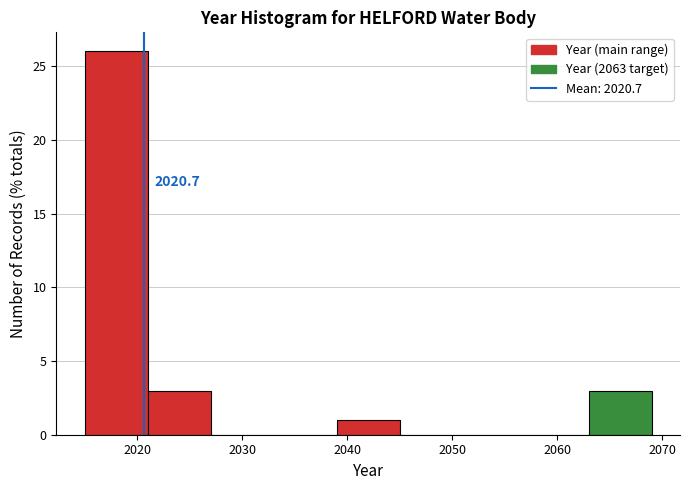

Which range on the x-axis has the tallest bar?

2015 to 2021